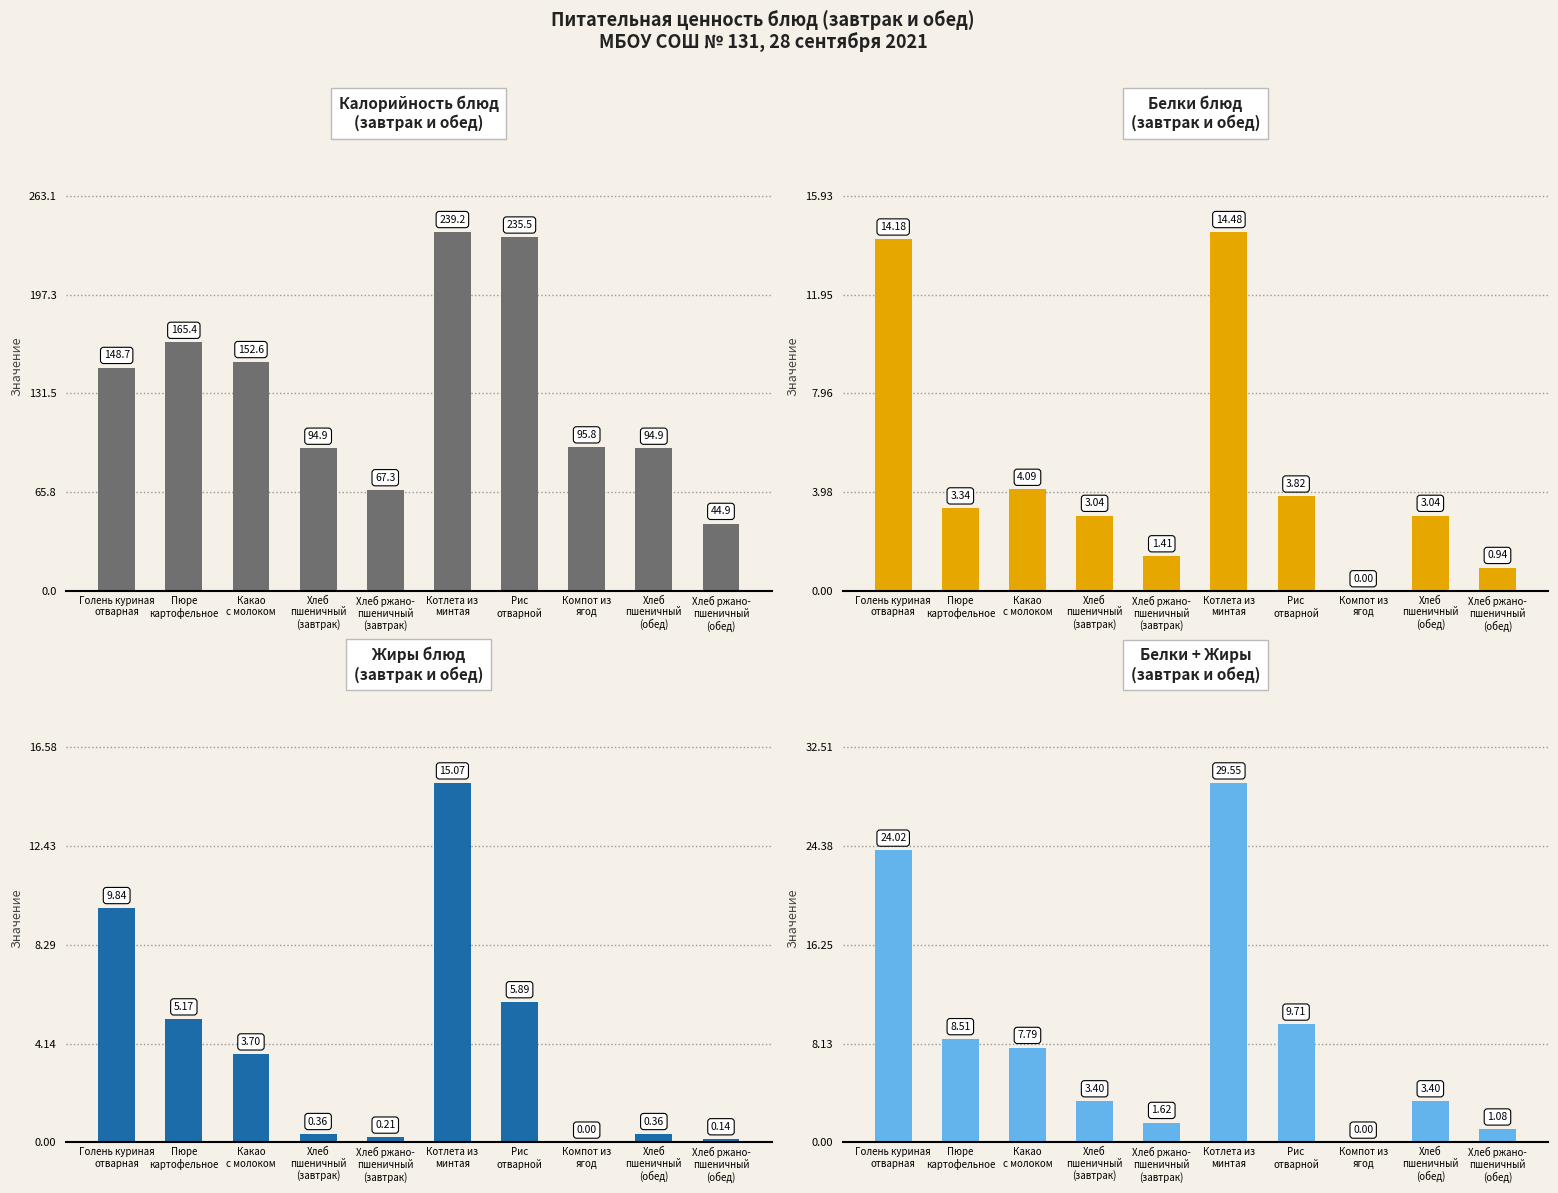

At which category does the chart reach its peak across all series?

Котлета из
минтая